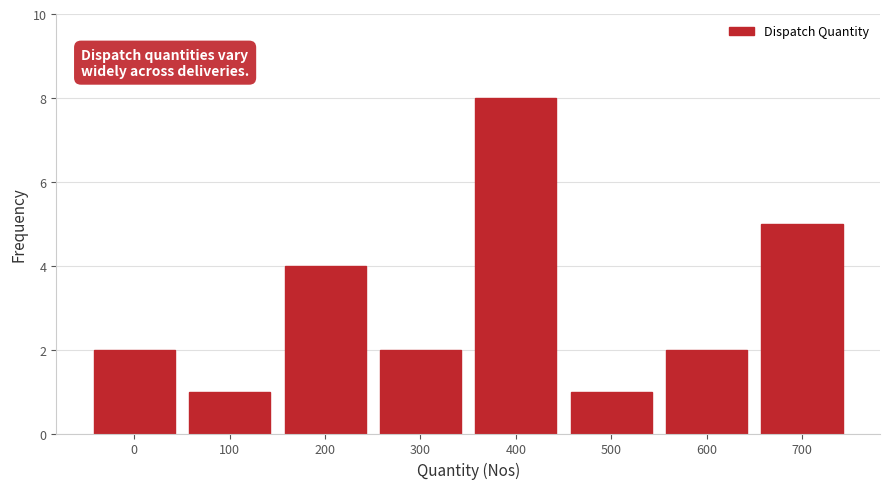

Reading right to left, transcribe all the data shown in this chart.

700=5	600=2	500=1	400=8	300=2	200=4	100=1	0=2